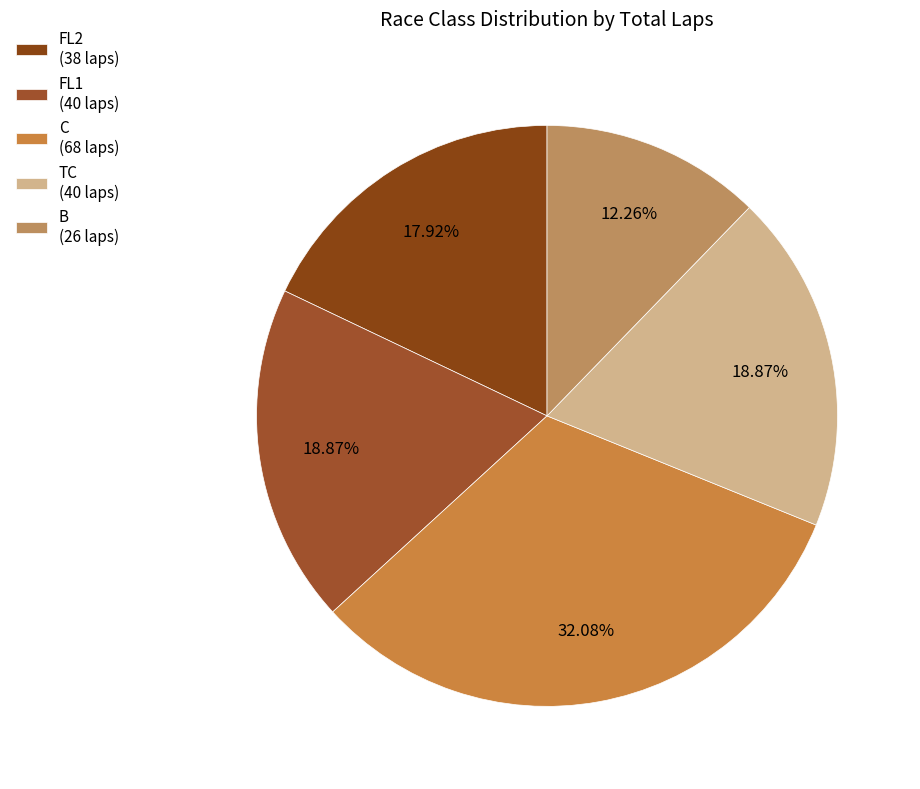

Which slice is the largest?

C